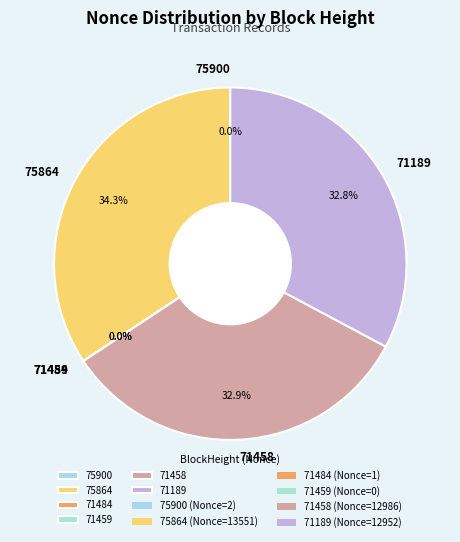

The 71459 slice represents 0% of the pie. True or false?

True